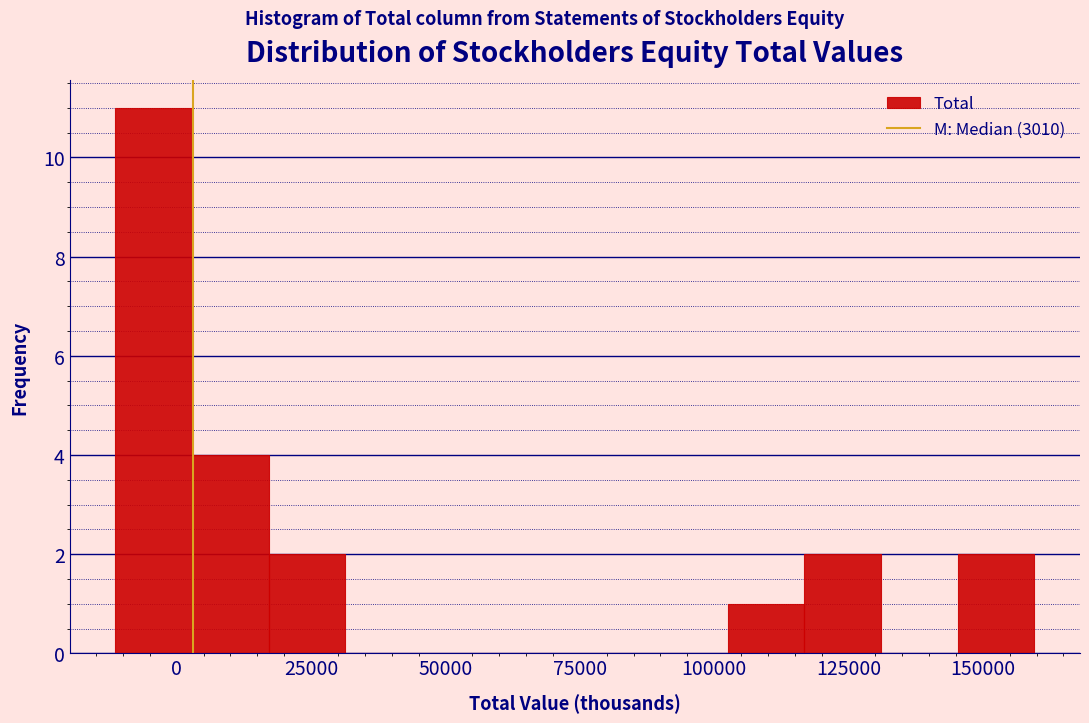

Around what value on the x-axis is the tallest bar? Give the approximate position of its centre, as read against the axis.

-5000